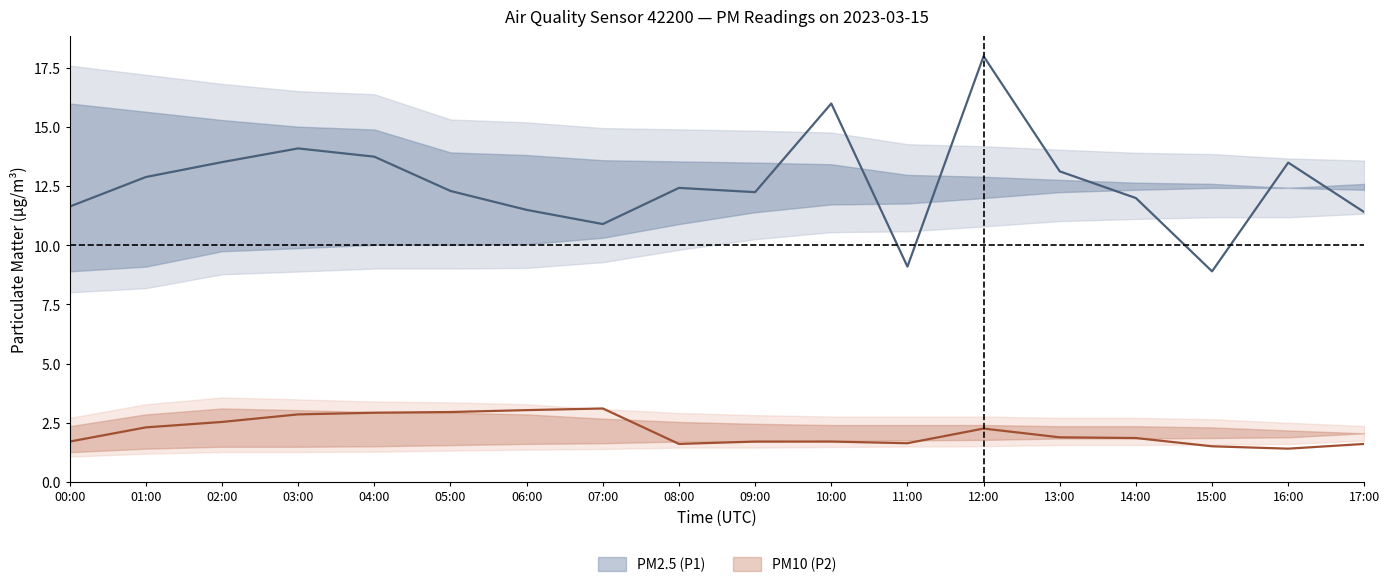

Reading right to left, what are all the values shown in this chart?

P1_mean: 11.4	13.5	8.9	12.0	13.1	18.0	9.1	16.0	12.2	12.4	10.9	11.5	12.3	13.8	14.1	13.5	12.9	11.6
P1_upper: 12.3	12.4	12.6	12.7	12.8	12.9	13.0	13.4	13.5	13.6	13.6	13.8	13.9	14.9	15.0	15.3	15.7	16.0
P1_lower: 12.6	12.4	12.4	12.3	12.2	12.0	11.8	11.7	11.4	10.9	10.3	10.1	10.0	10.0	9.9	9.8	9.1	8.9
P2_mean: 1.6	1.4	1.5	1.9	1.9	2.2	1.6	1.7	1.7	1.6	3.1	3.0	3.0	2.9	2.9	2.5	2.3	1.7
P2_upper: 2.0	2.2	2.3	2.4	2.4	2.4	2.4	2.4	2.5	2.5	2.7	2.9	2.9	3.0	3.0	3.1	2.9	2.4
P2_lower: 2.0	1.9	1.9	1.8	1.8	1.8	1.8	1.7	1.7	1.7	1.6	1.6	1.6	1.5	1.5	1.5	1.4	1.2